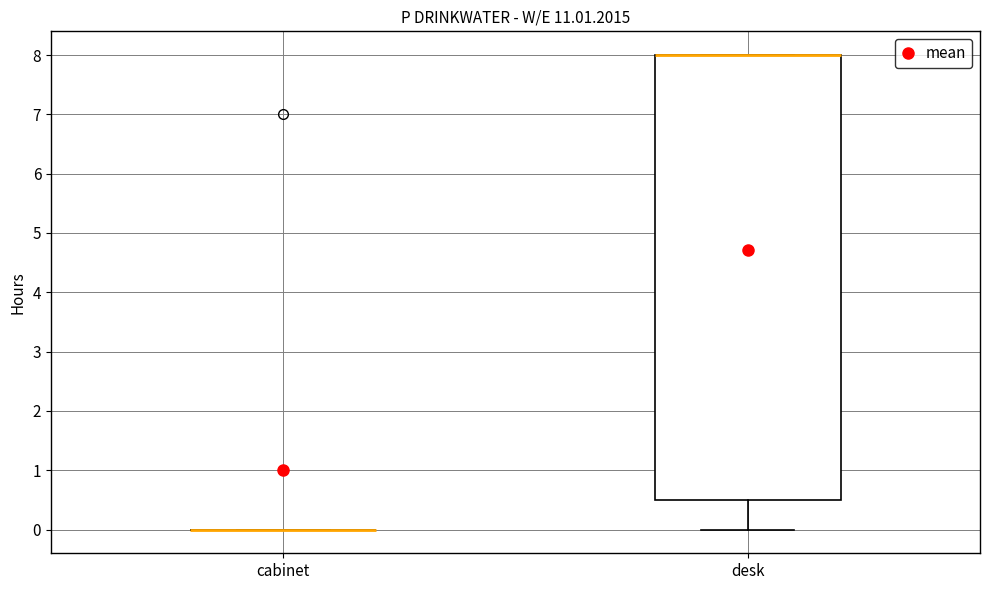

Reading left to right, transcribe this box plot: for each box, give where its median line is, the range the box spans, and where its two whiskers end, as read against the y-axis. The values are not printed on the chart, so give them approximately, as read against the axis.

cabinet: box collapsed to a line at 0.0, whiskers 0.0 to 0.0
desk: median 8.0 (drawn on the box's upper edge), box 0.5 to 8.0, whiskers 0.0 to 8.0